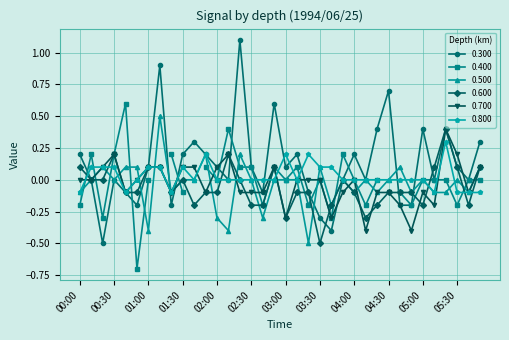

Where do 0.500 and 0.800 first cross each other?

00:30 and 00:40